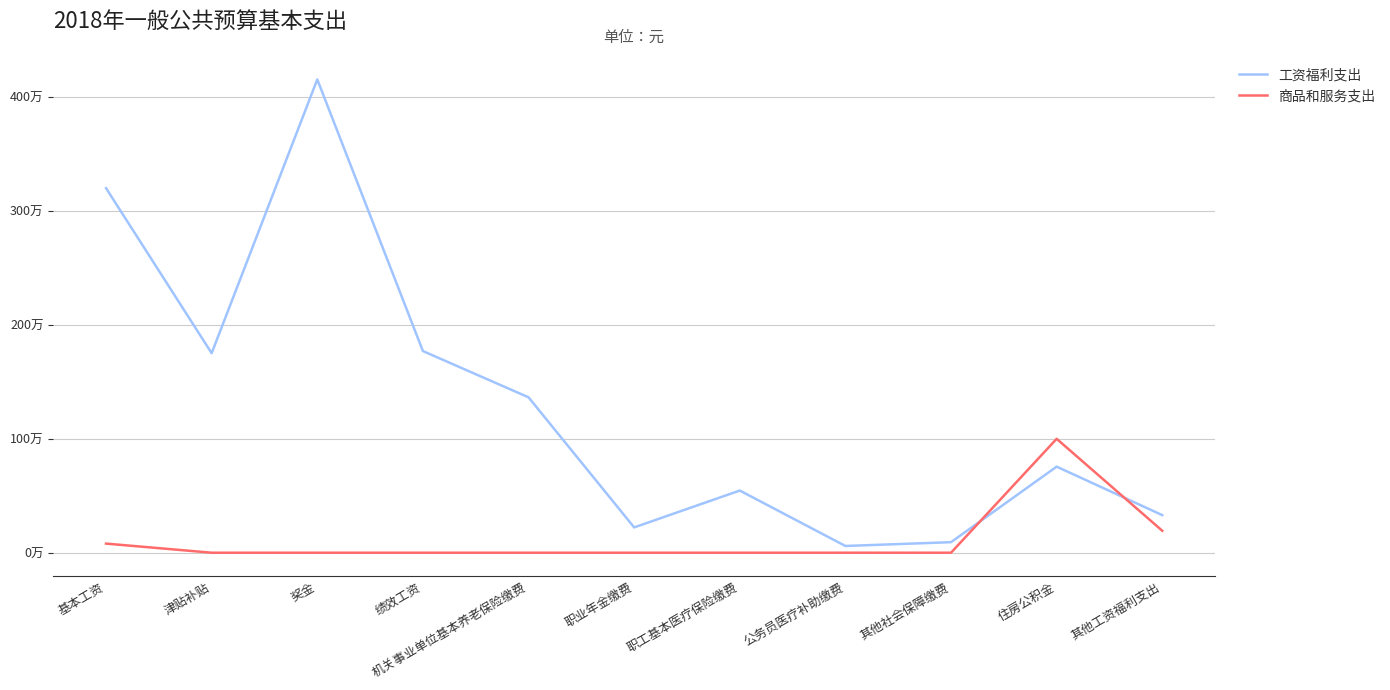

At which label does 工资福利支出 reach its peak?

奖金